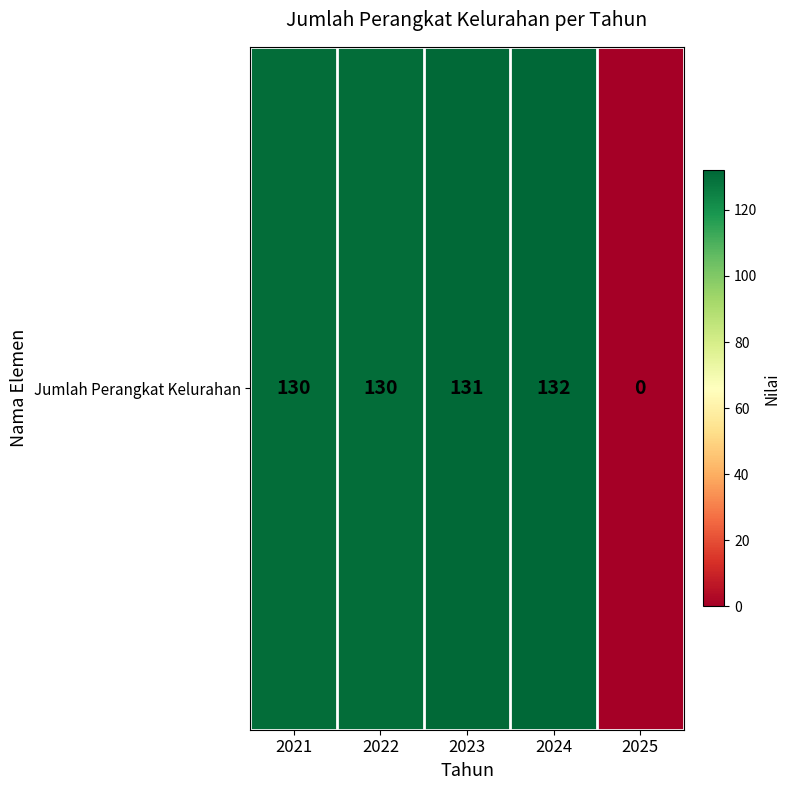

What is the change in value from 2021 to 2023?

+1